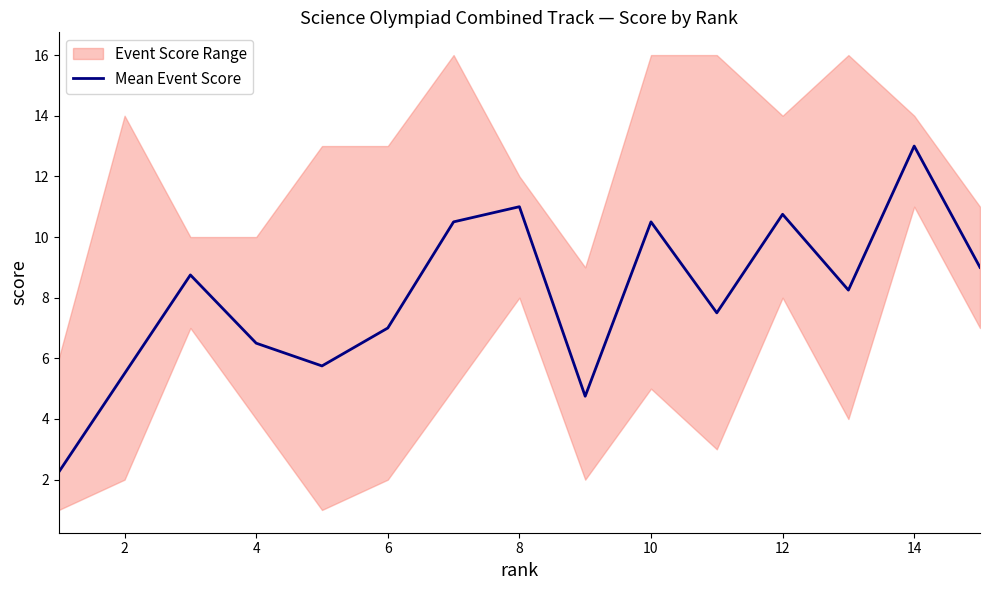

True or false: Mean Event Score has a value of 1.2 at 2.

False